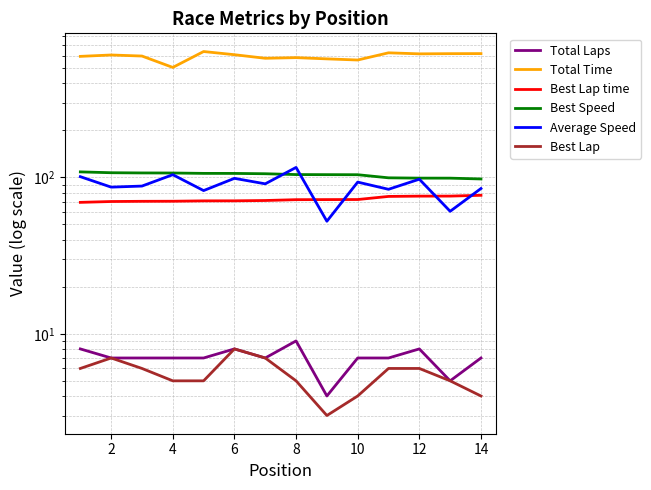

What is the difference between the maximum and minimum values in the Best Speed series?

10.7